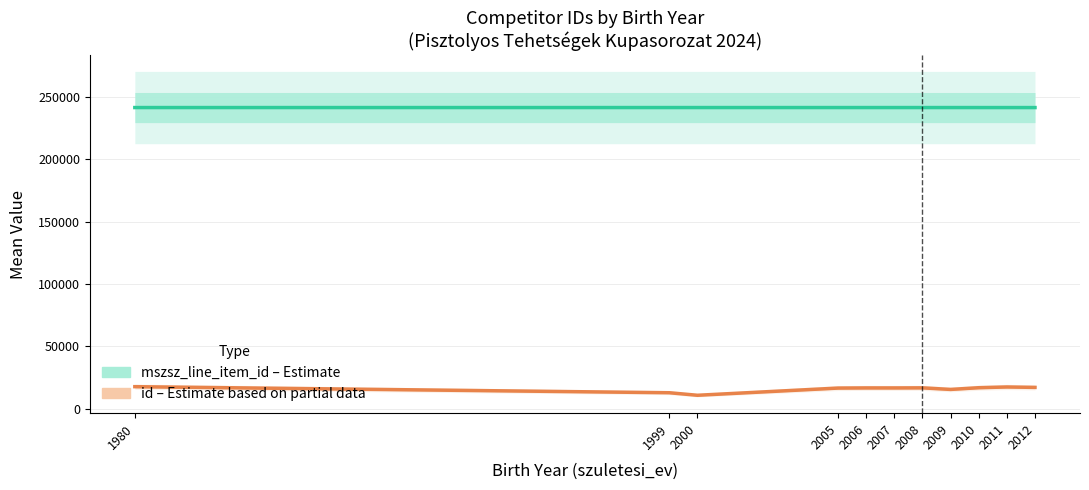

What is the highest value of the id (Estimate based on partial data) series?

17778.0